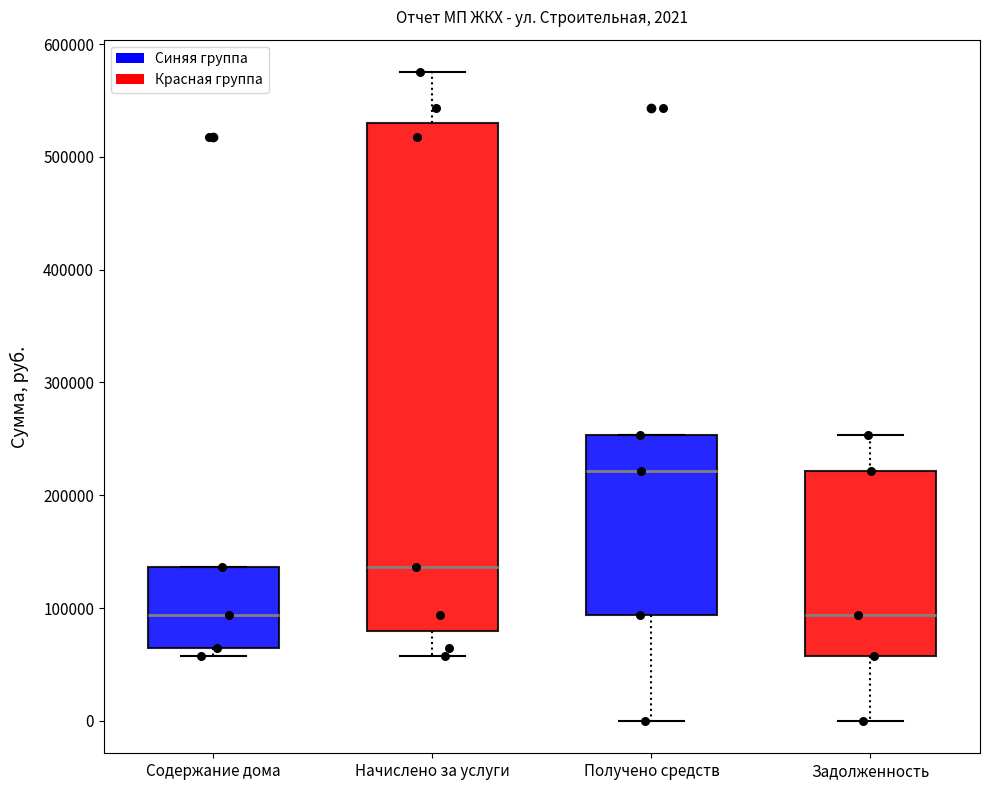

Which box is the tallest, from its lower edge to its upper edge?

Начислено за услуги